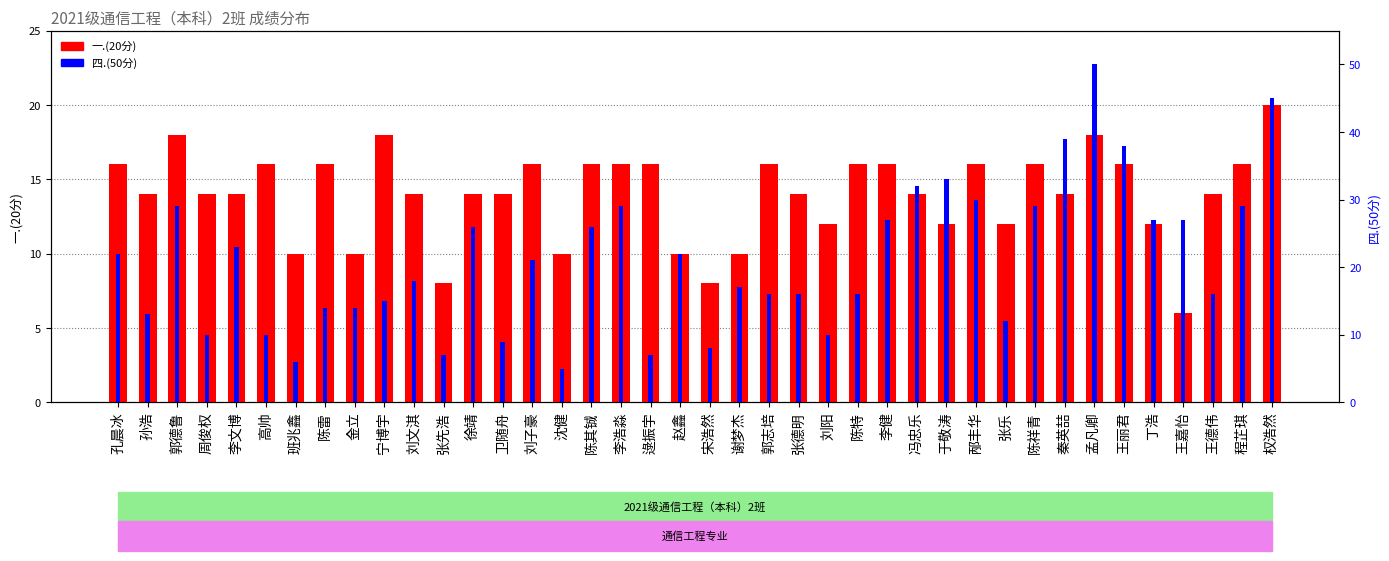

What is the smallest value displayed?

5